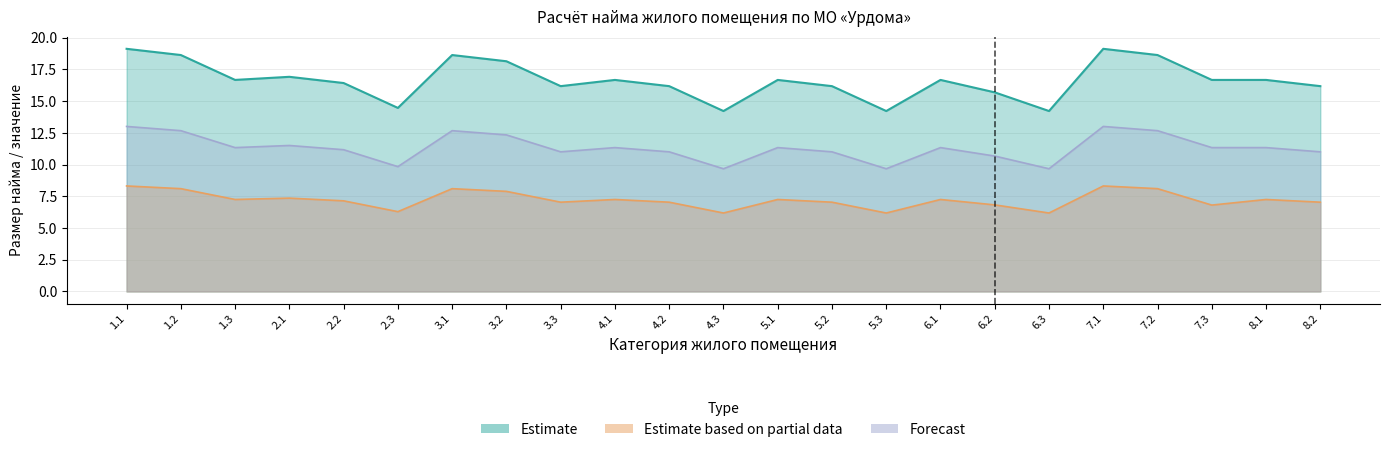

At which category is the sum across all series the highest?

1.1